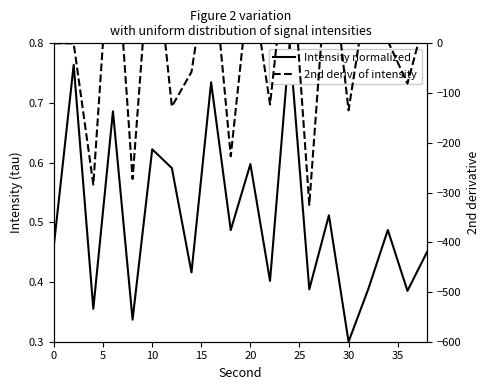

How many values in 2nd deriv. of intensity are below zero?

9